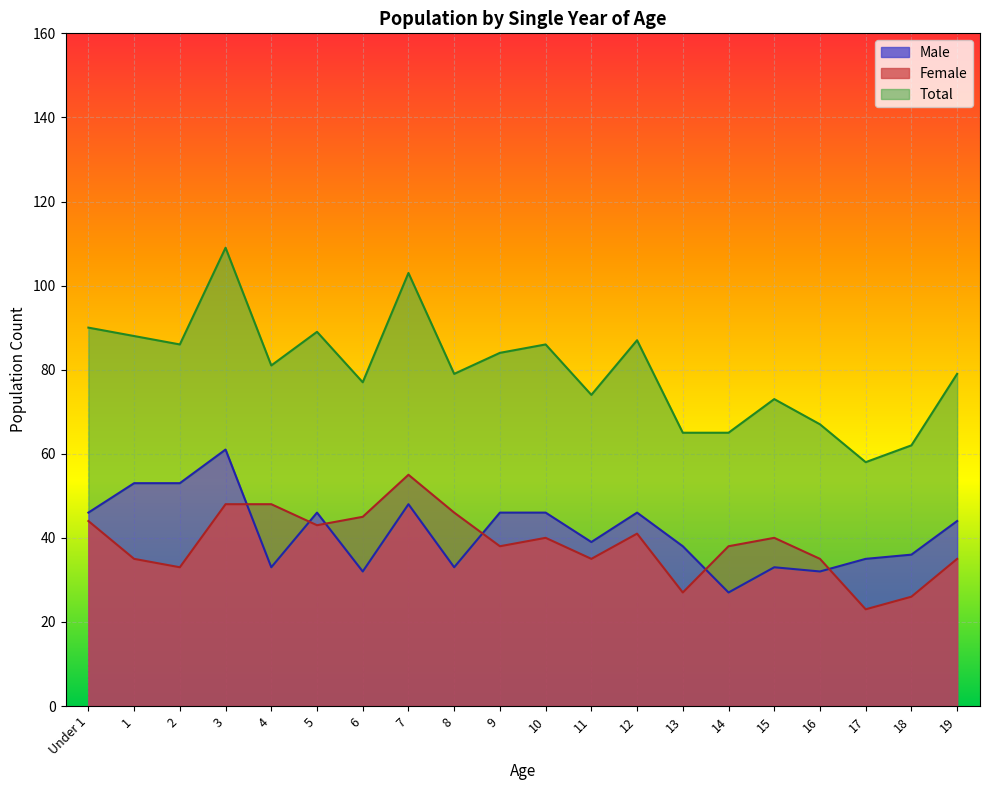

How many values in the Male series are below 44?

10